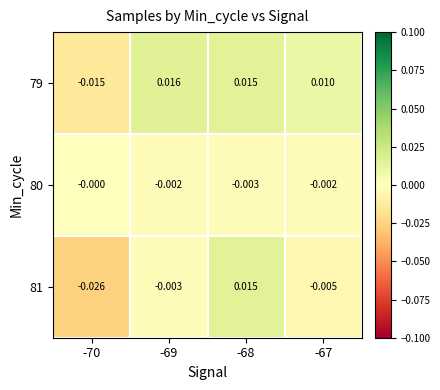

Is the value of 80 at -69 greater than the value of 79 at -70?

Yes